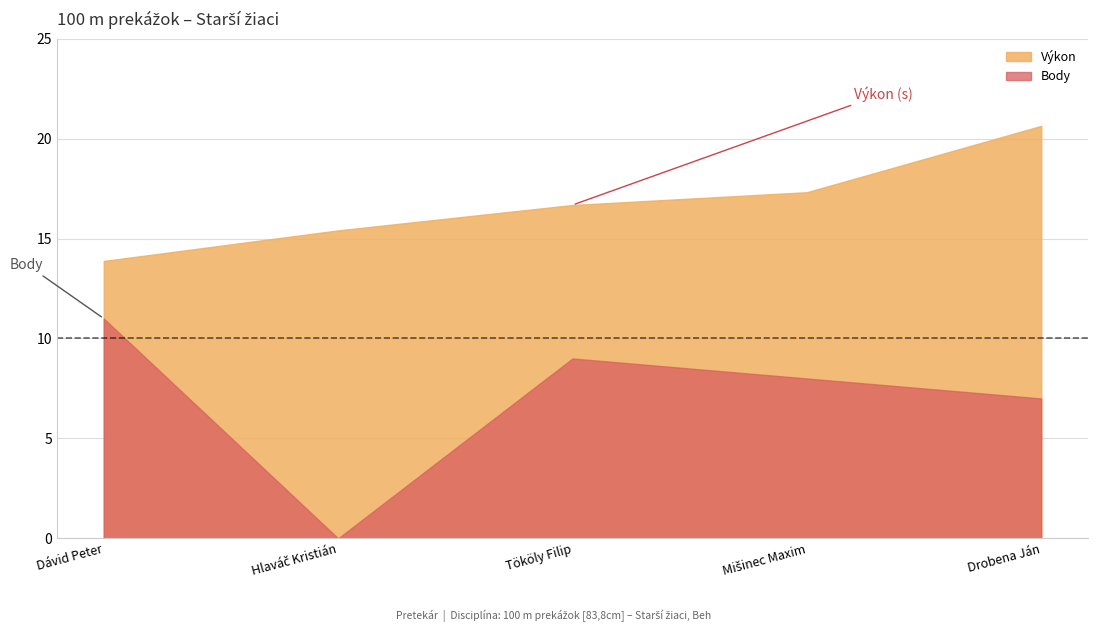

Which category has the lowest value in the Body series?

Hlaváč Kristián